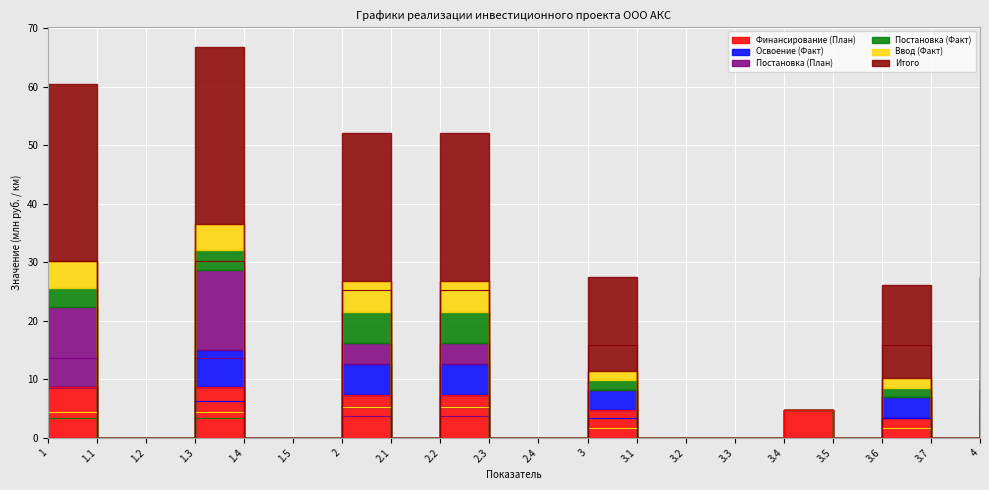

What is the difference between the maximum and minimum values in the Финансирование (План) series?

8.7